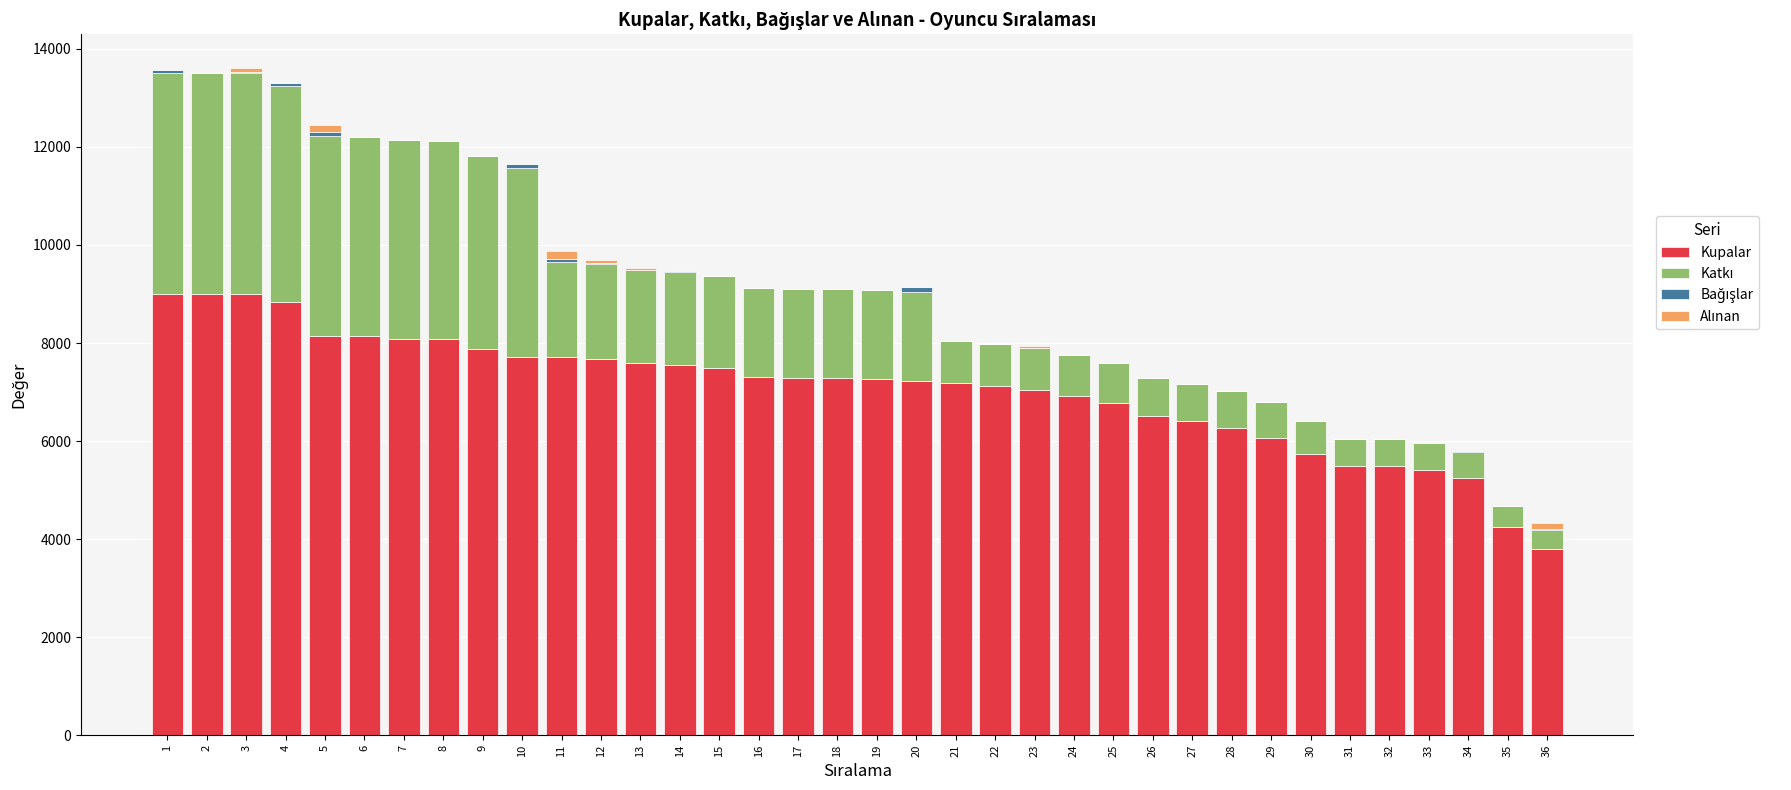

What is the highest value of the Kupalar series?

9000